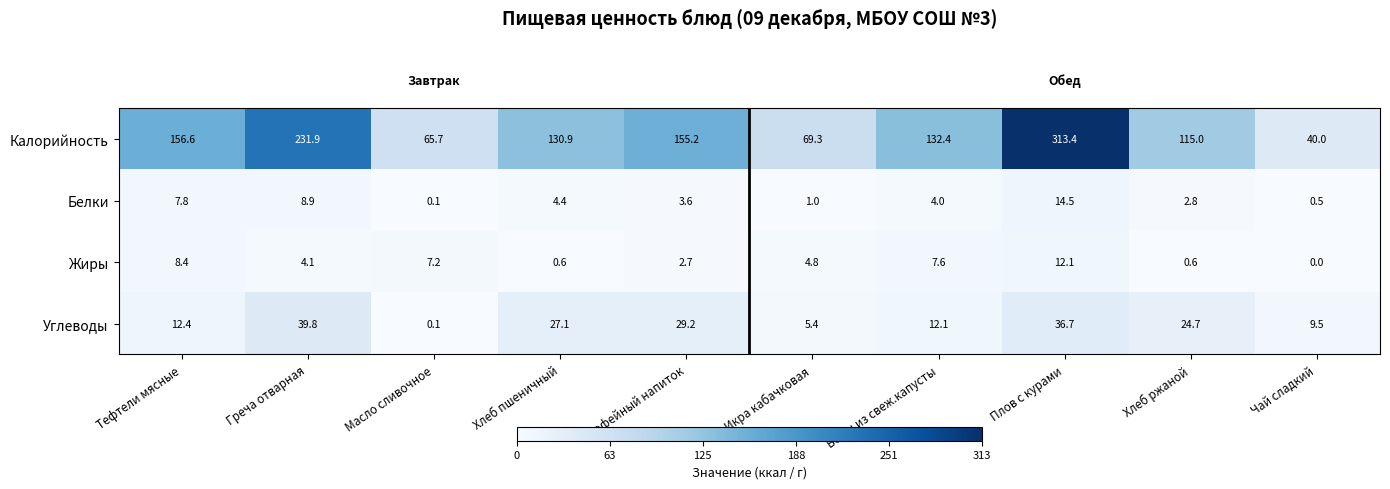

The Белки series shows 14.5 at Плов с курами. True or false?

True